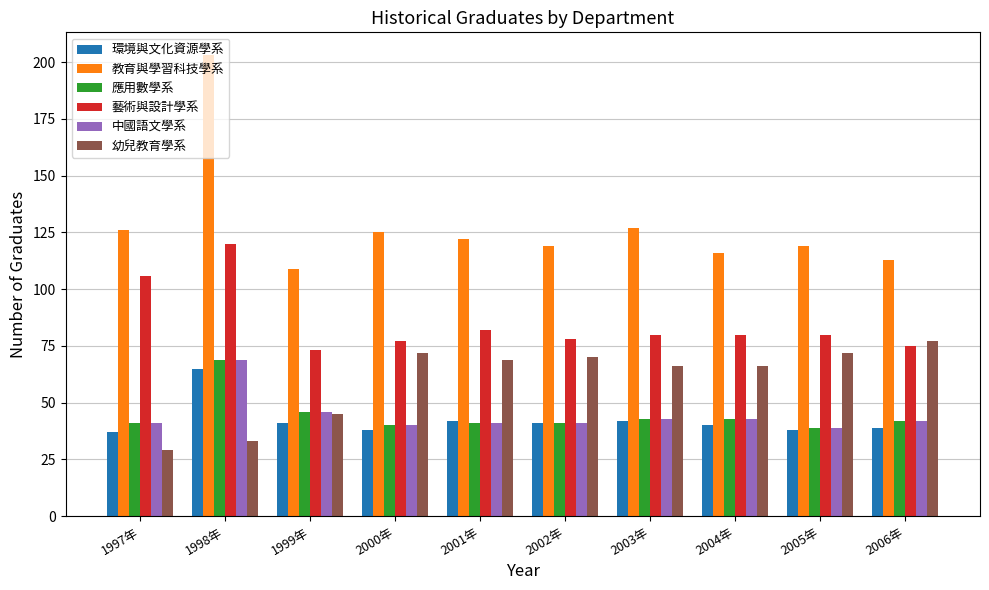

Are the bars grouped side by side (vs. stacked)?

Yes